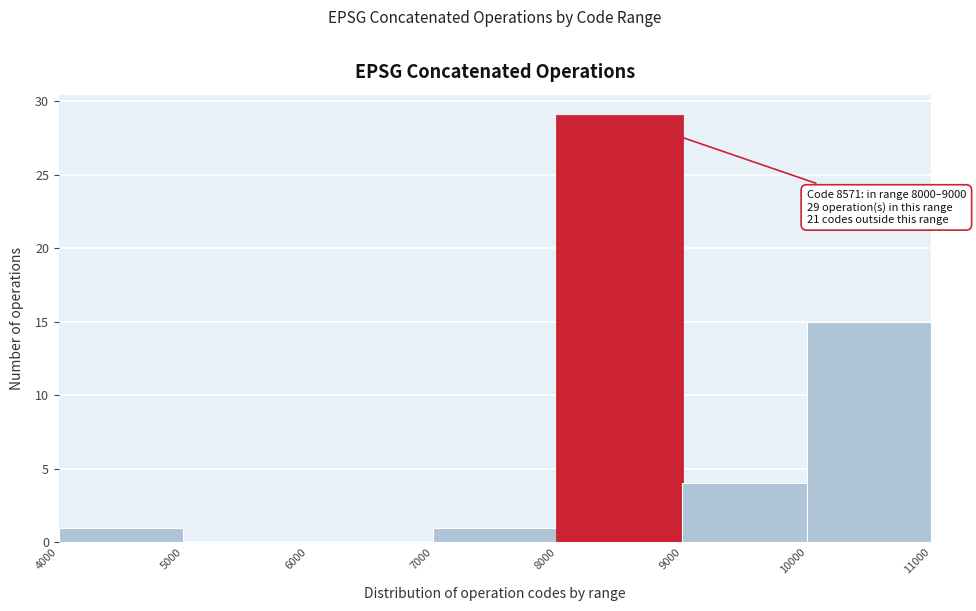

Over which range of the x-axis is the bar tallest?

8000 to 9000